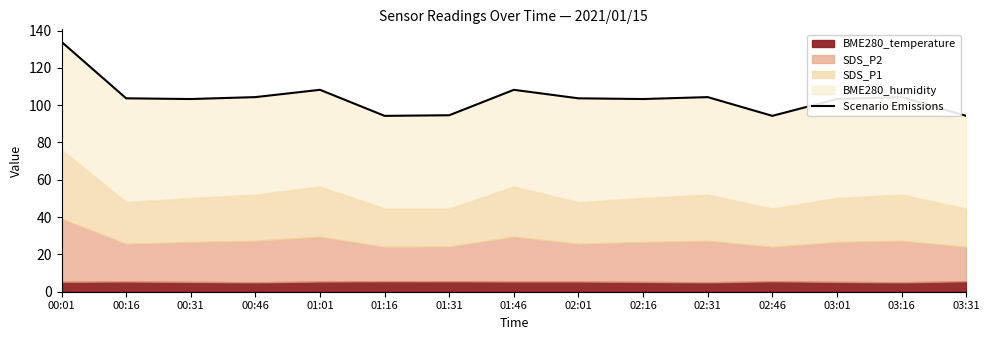

Reading left to right, what are all the values shown in this chart?

00:01=133.9	00:16=103.7	00:31=103.3	00:46=104.3	01:01=108.2	01:16=94.3	01:31=94.6	01:46=108.2	02:01=103.7	02:16=103.3	02:31=104.3	02:46=94.3	03:01=103.3	03:16=104.3	03:31=94.3